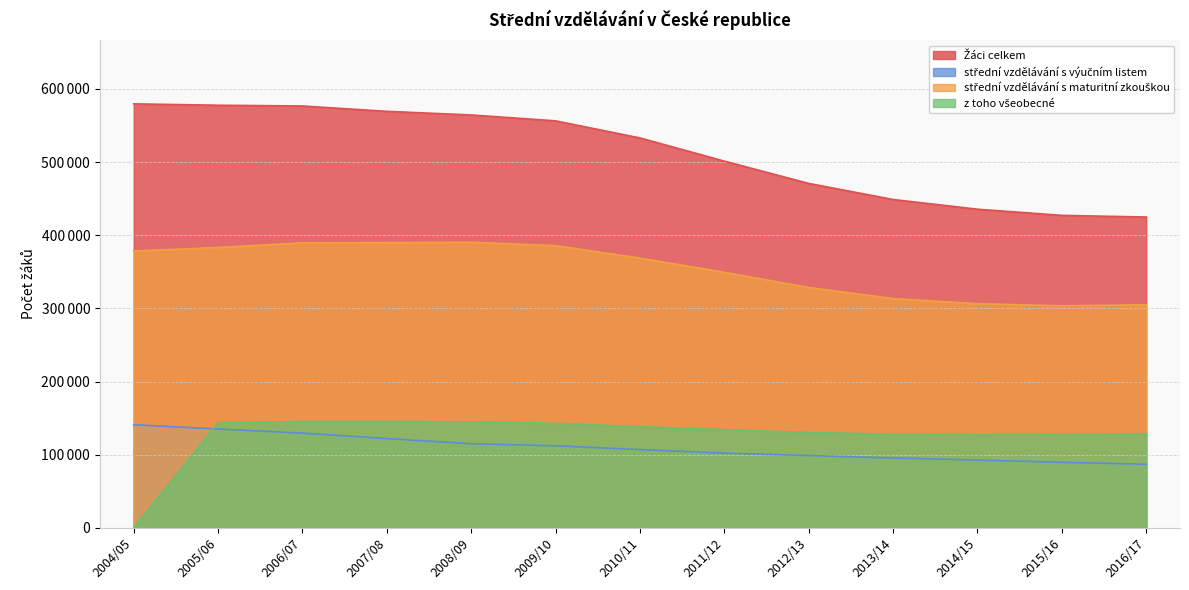

At 2016/17, list the series in order from largest to smallest.

Žáci celkem, střední vzdělávání s maturitní zkouškou, z toho všeobecné, střední vzdělávání s výučním listem